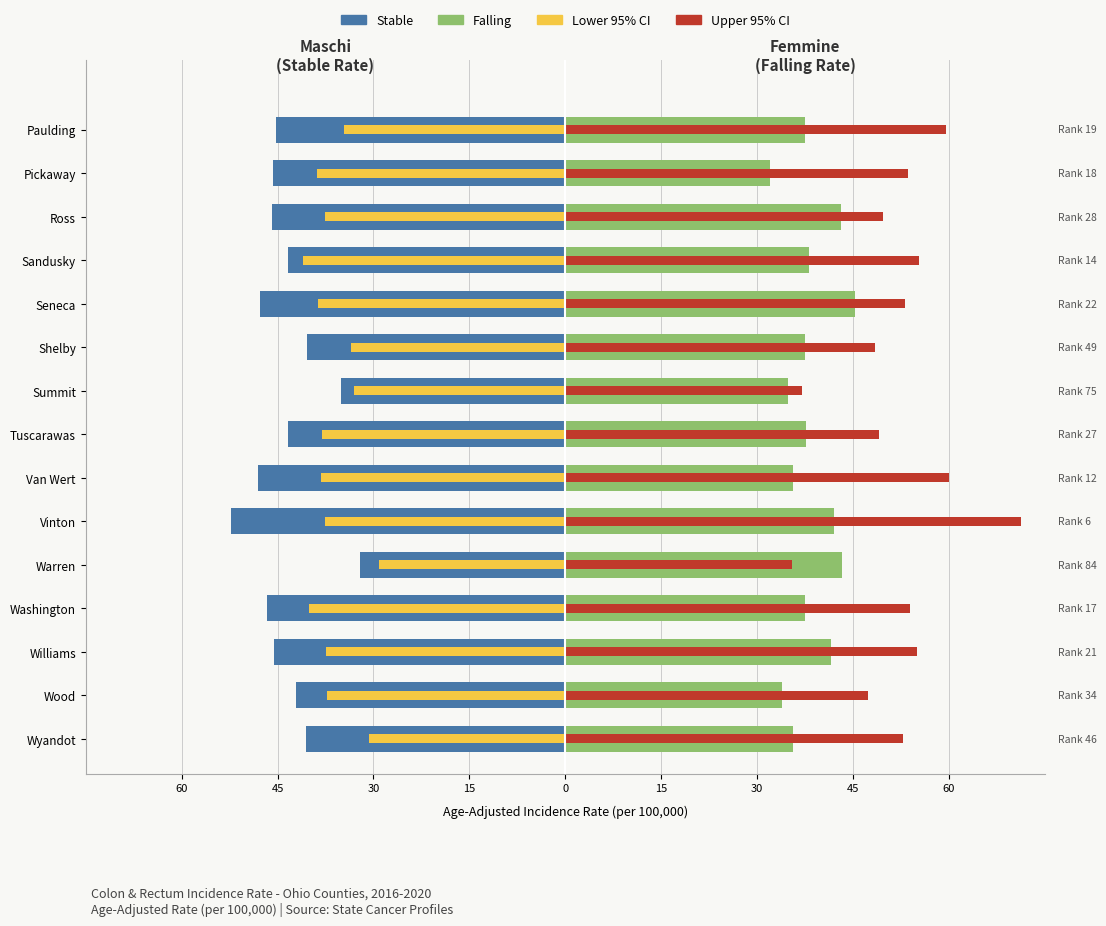

What are all the series names shown in the legend?

Stable, Falling, Lower 95% CI, Upper 95% CI